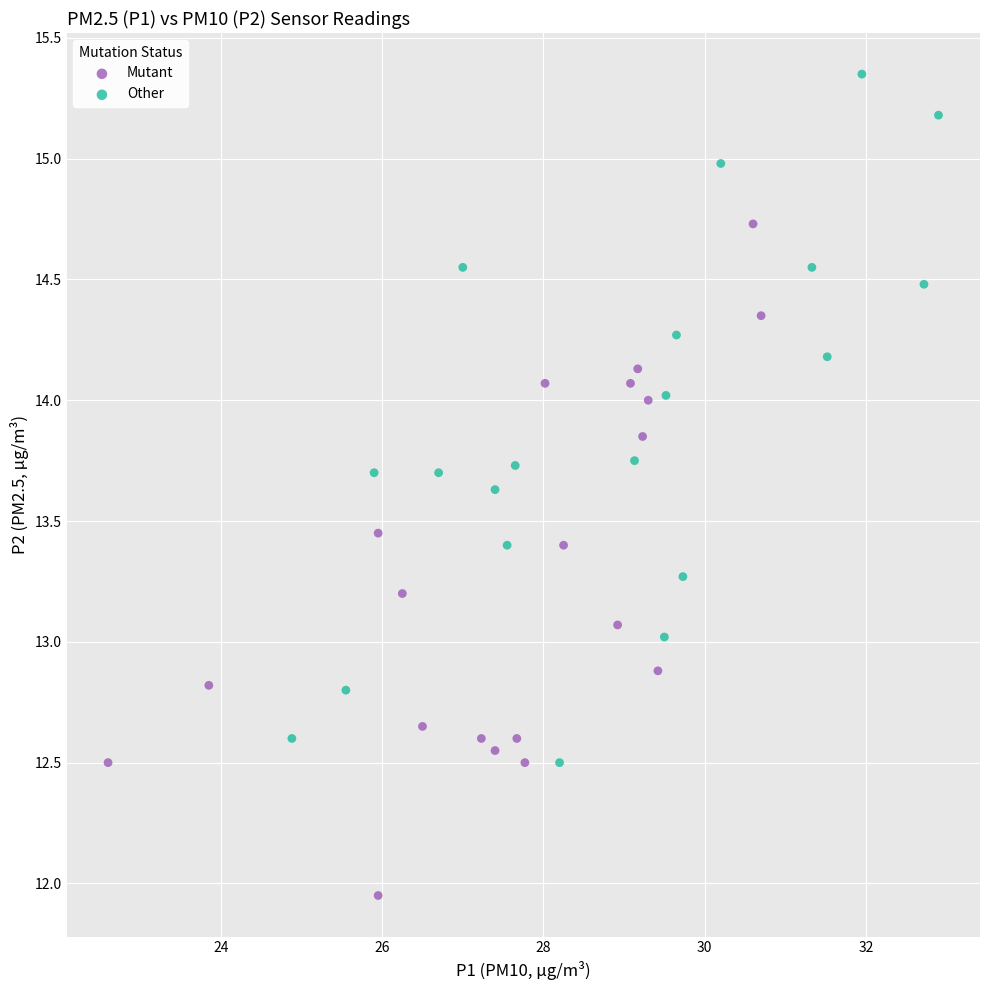

Which series reaches the minimum Y coordinate?

Mutant